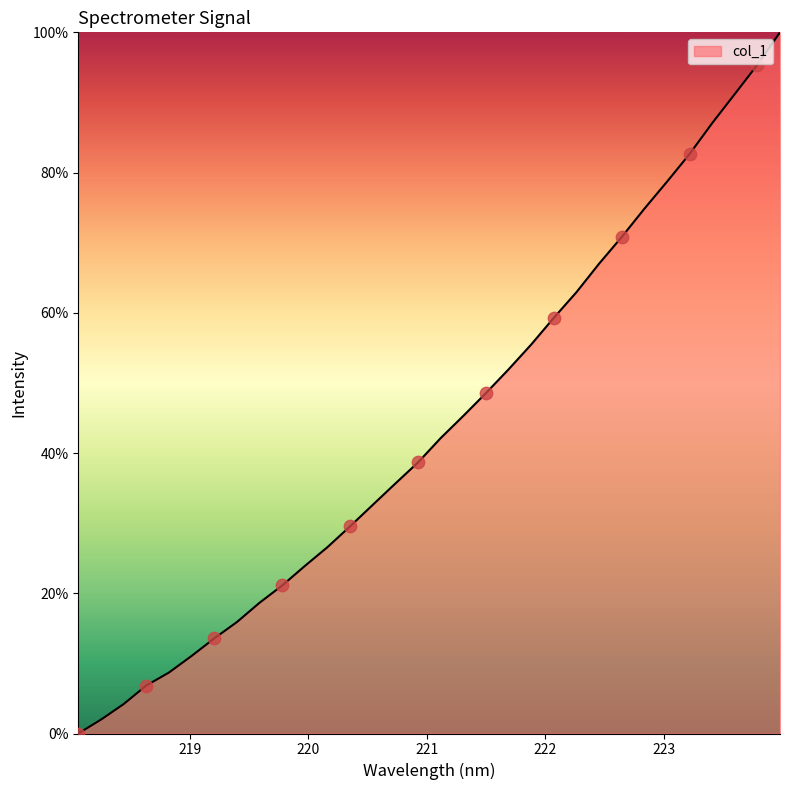

What is the difference between the maximum and minimum values?

100.0